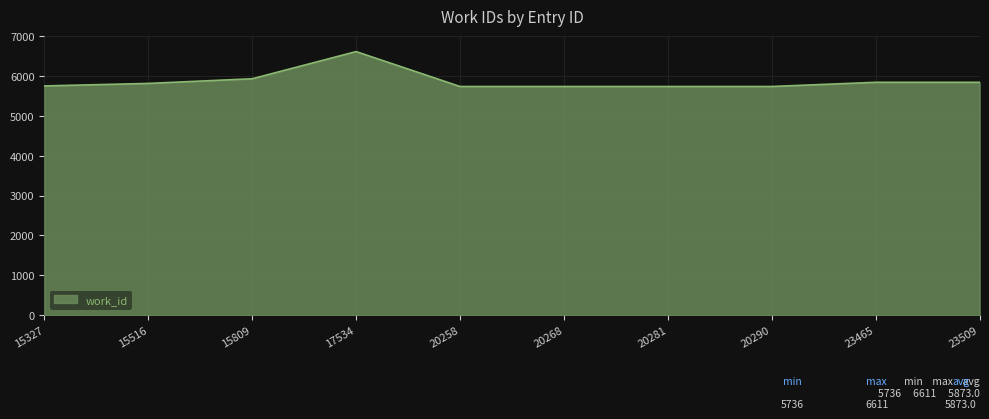

Approximately how many times larger is the value at 15809 compared to 20290?

1.0